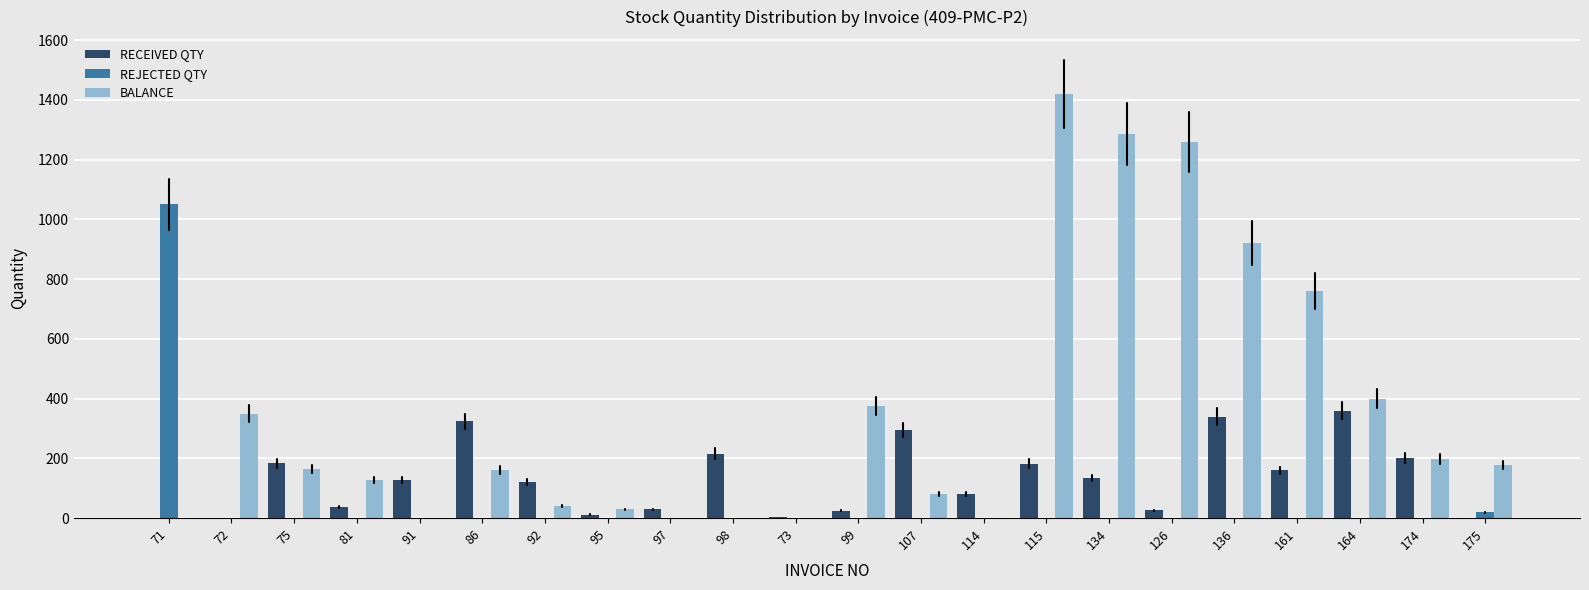

What is the greatest value displayed?

1420